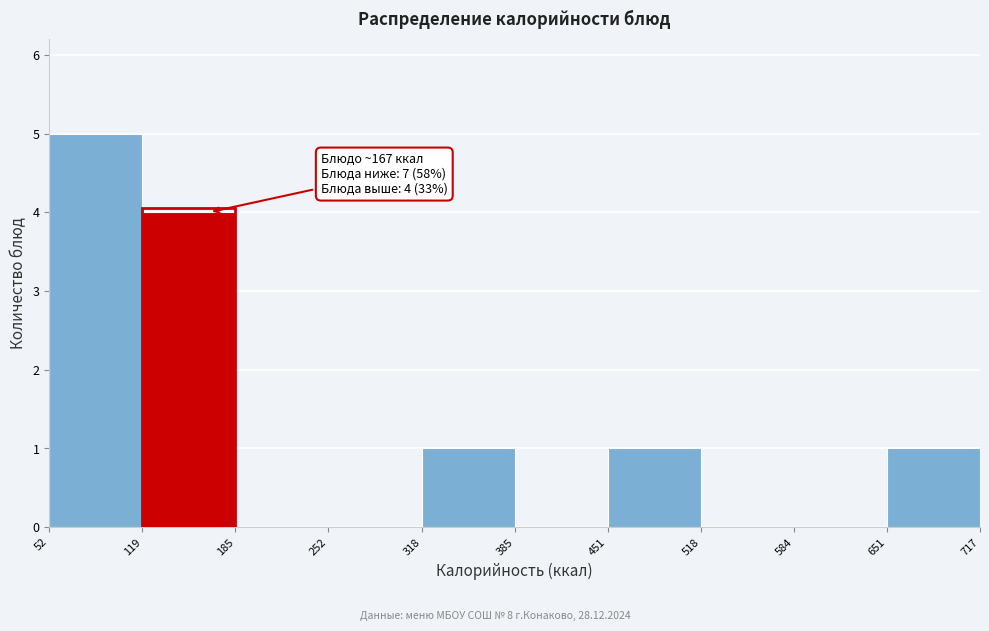

Over which range of the x-axis is the bar tallest?

52 to 119